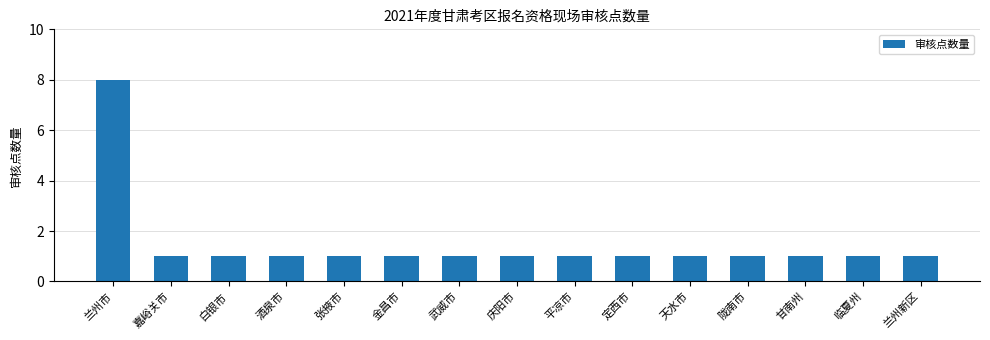

The chart shows a value of 2 at 庆阳市. True or false?

False